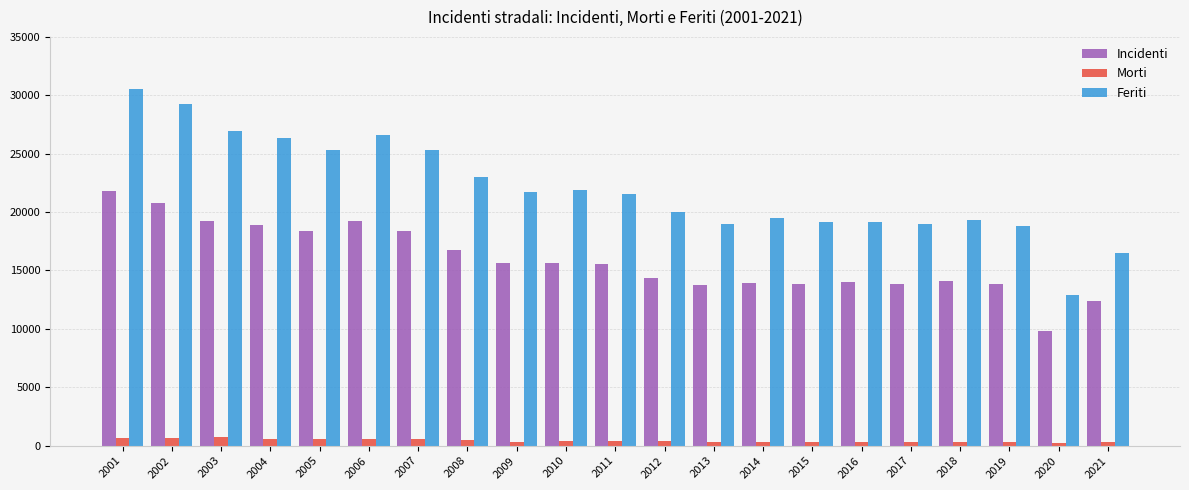

What are all the series names shown in the legend?

Incidenti, Morti, Feriti